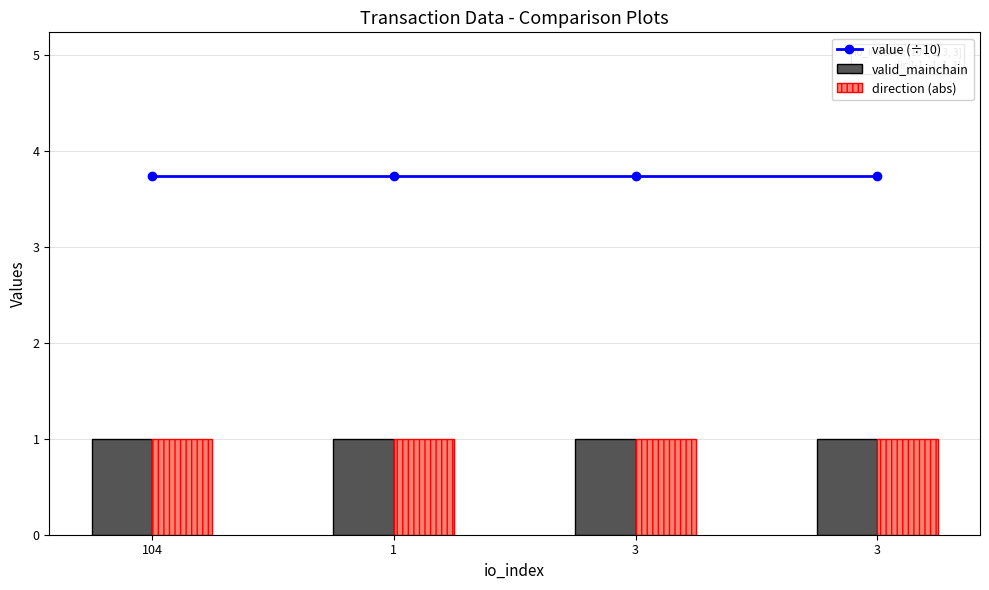

What is the highest value of the valid_mainchain series?

1.0